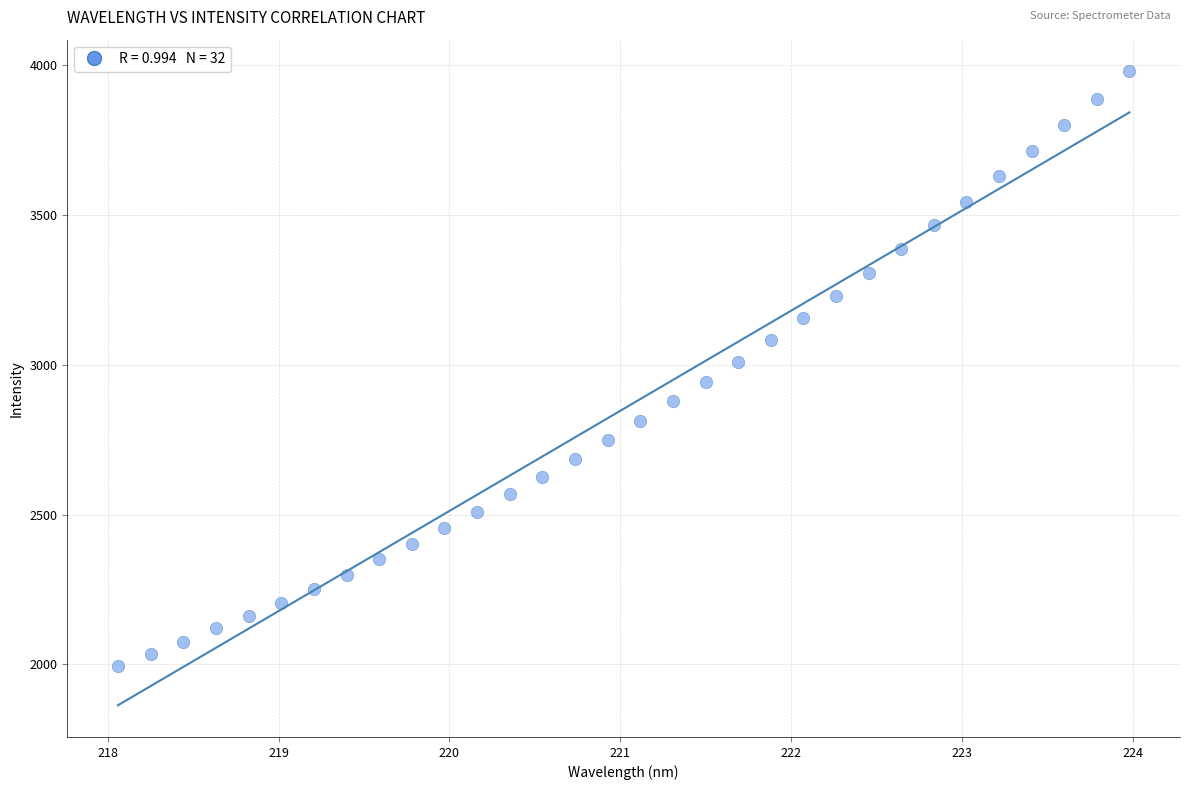

What is the range of Y values (max minus min)?

1985.9